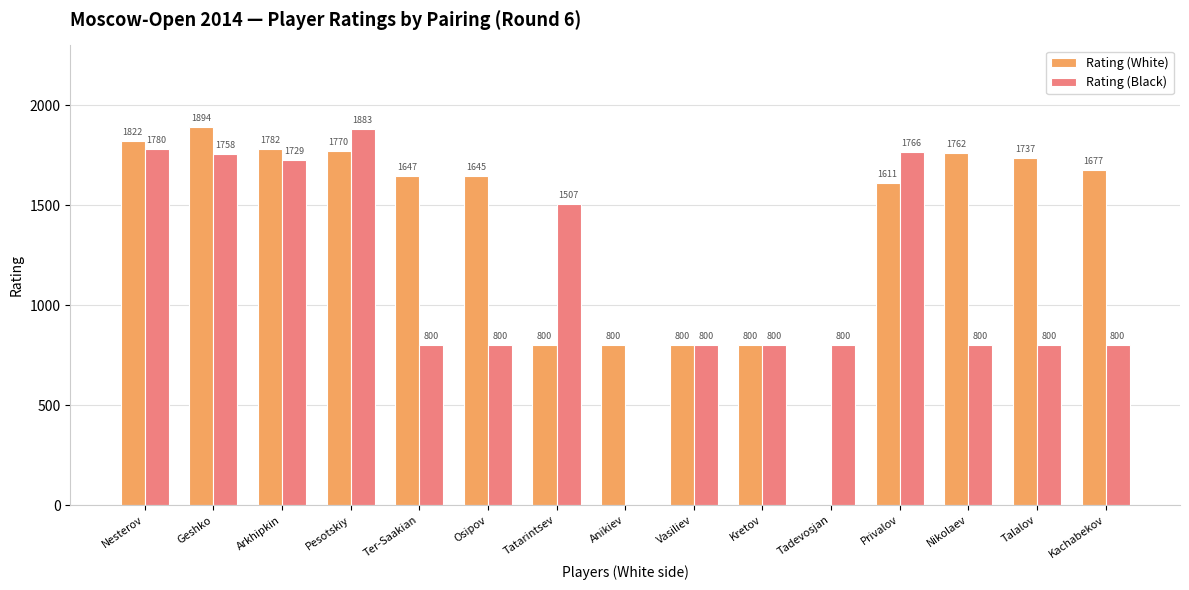

Between Nesterov and Geshko, which series saw the biggest shift?

Rating (White)